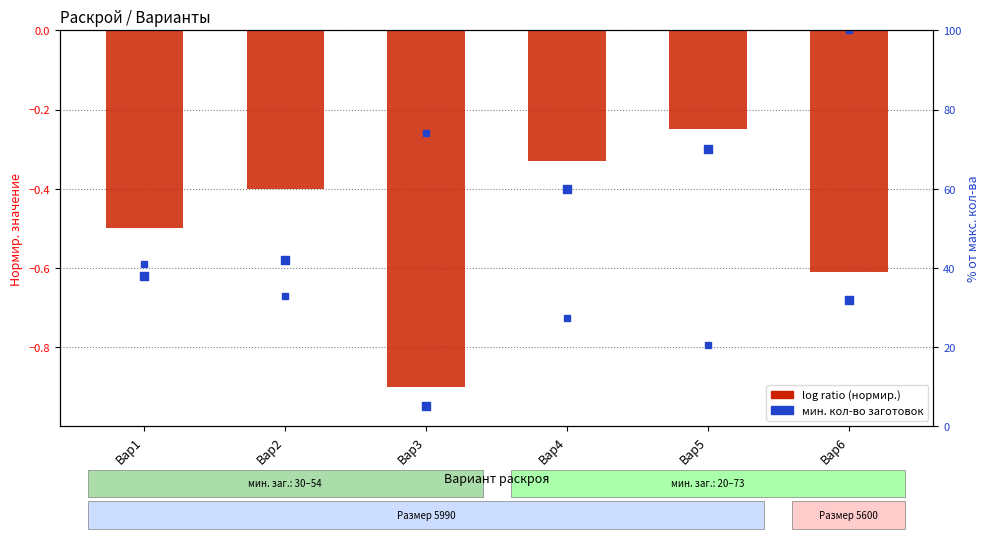

What are all the series names shown in the legend?

log ratio (нормир.), нормир. мин. кол-во, мин. кол-во заготовок %